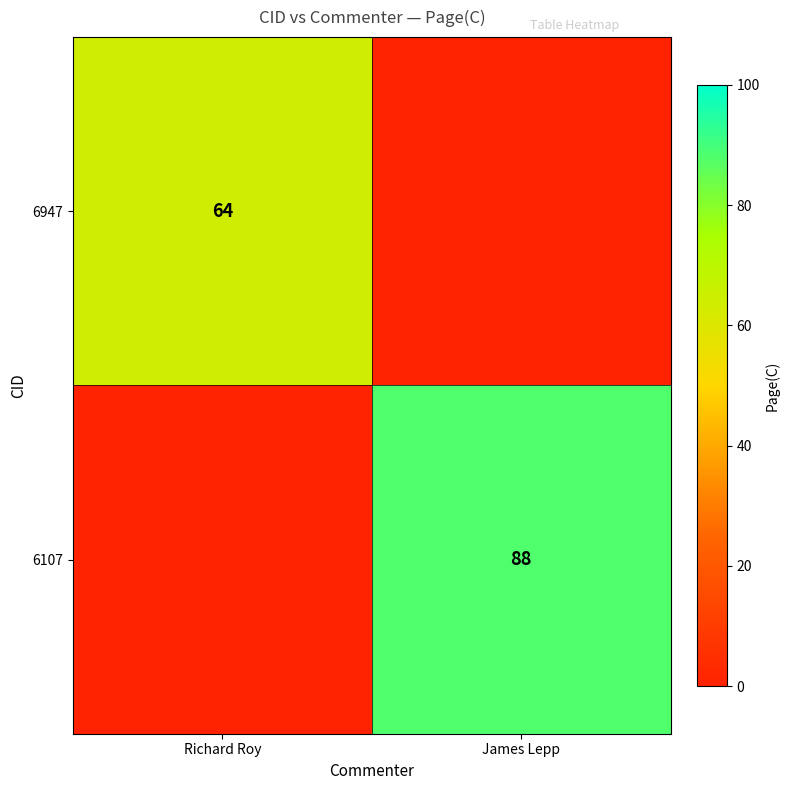

The value of 6107 at James Lepp is 88. True or false?

True